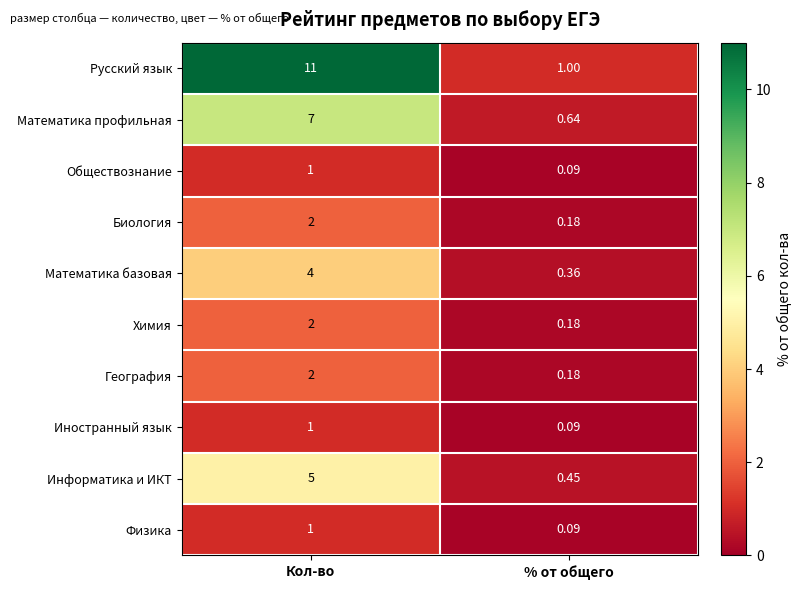

Which series changed the most between Кол-во and % от общего?

Русский язык